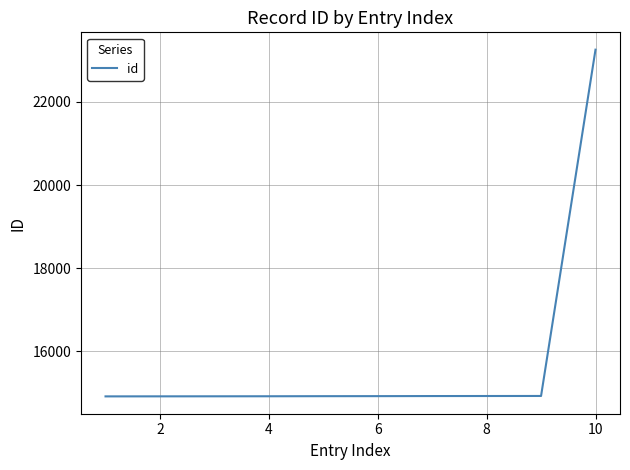

What is the difference between the maximum and minimum values?

8340